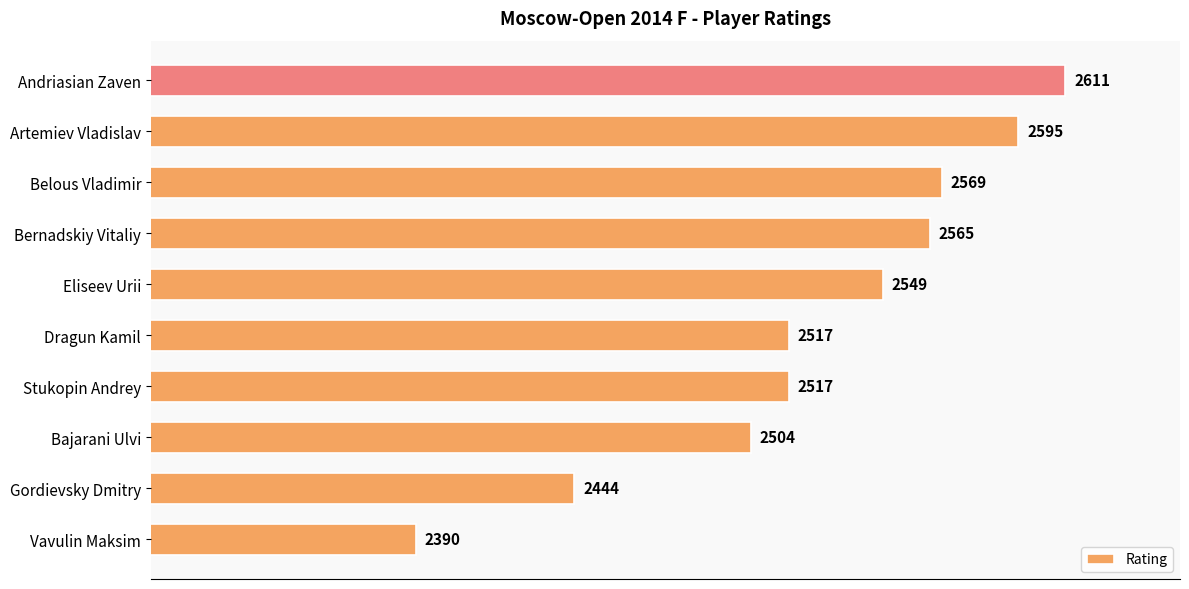

Where is the data nearest to the value 2500?

Bajarani Ulvi